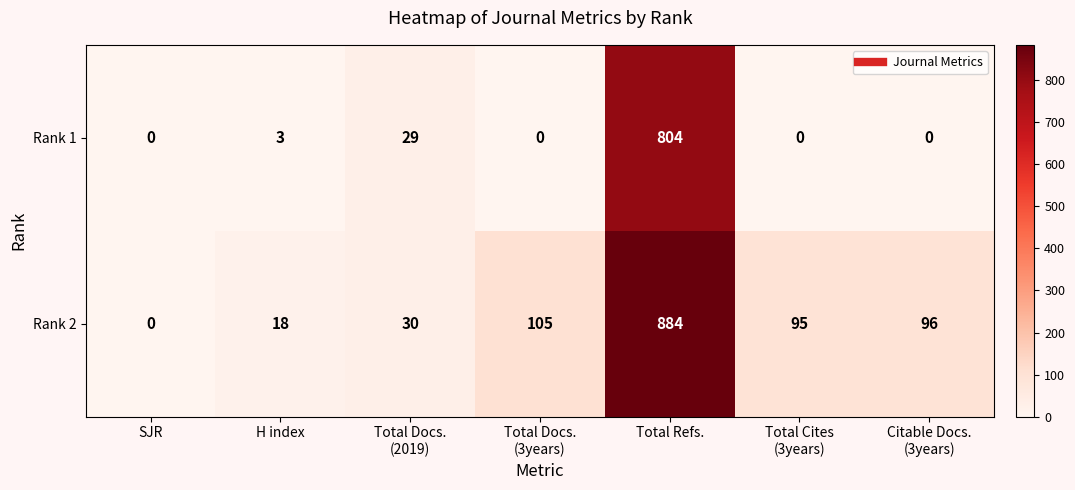

The Rank 2 series shows 28 at H index. True or false?

False